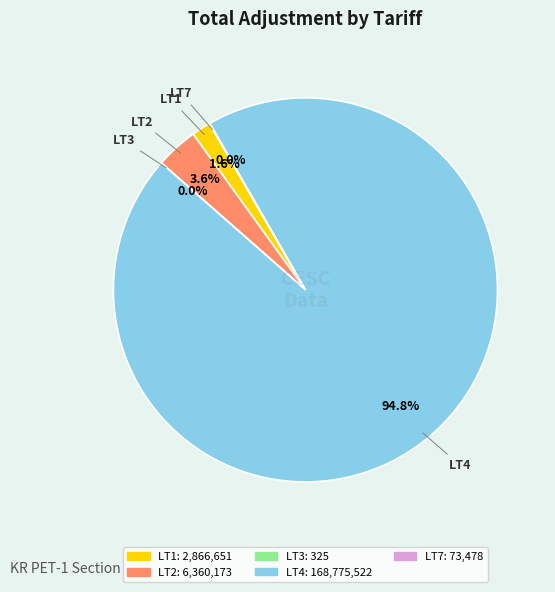

What is the ratio of the value at LT2 to the value at LT1?

2.2